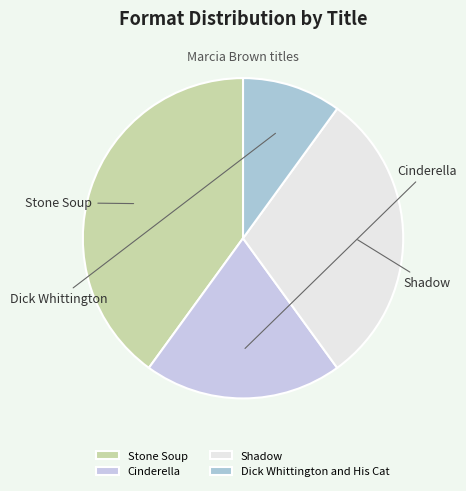

Is it true that Dick Whittington and His Cat is 21% of the pie?

False